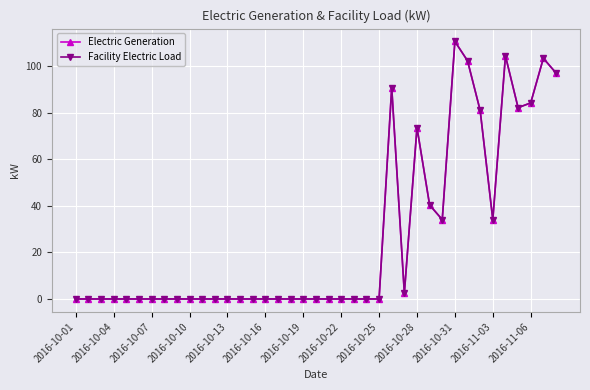

Does the chart have visible grid lines?

Yes